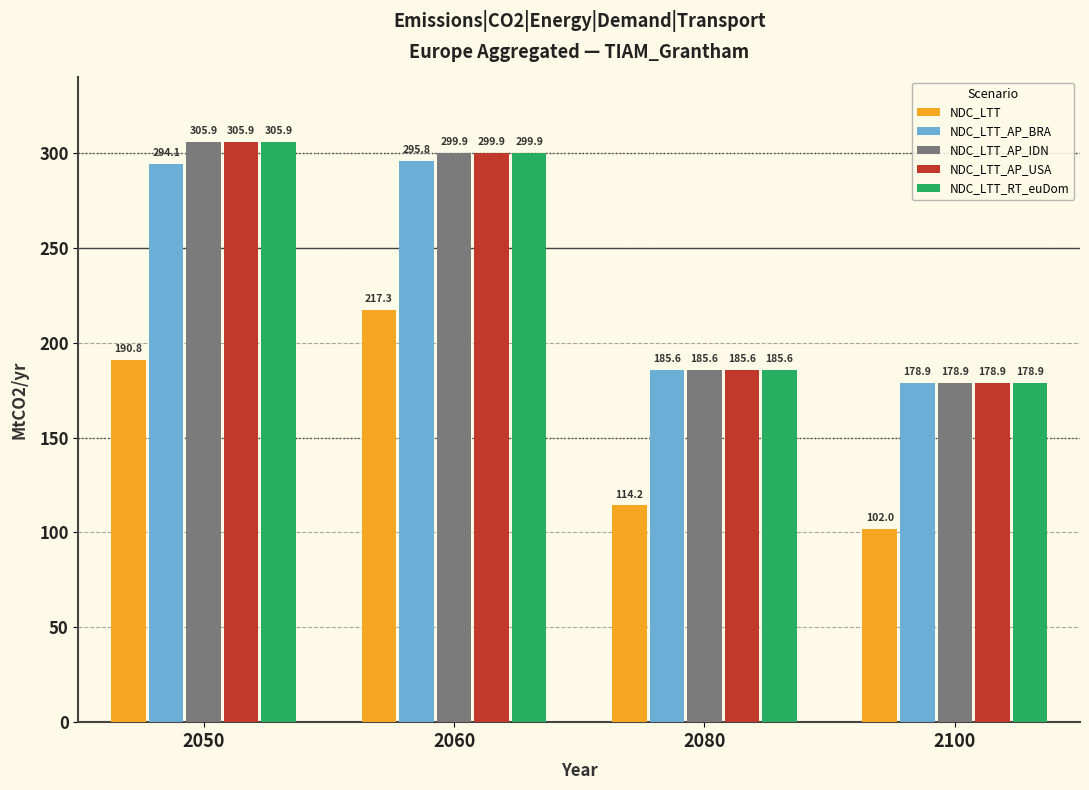

How many bars are there in total?

20